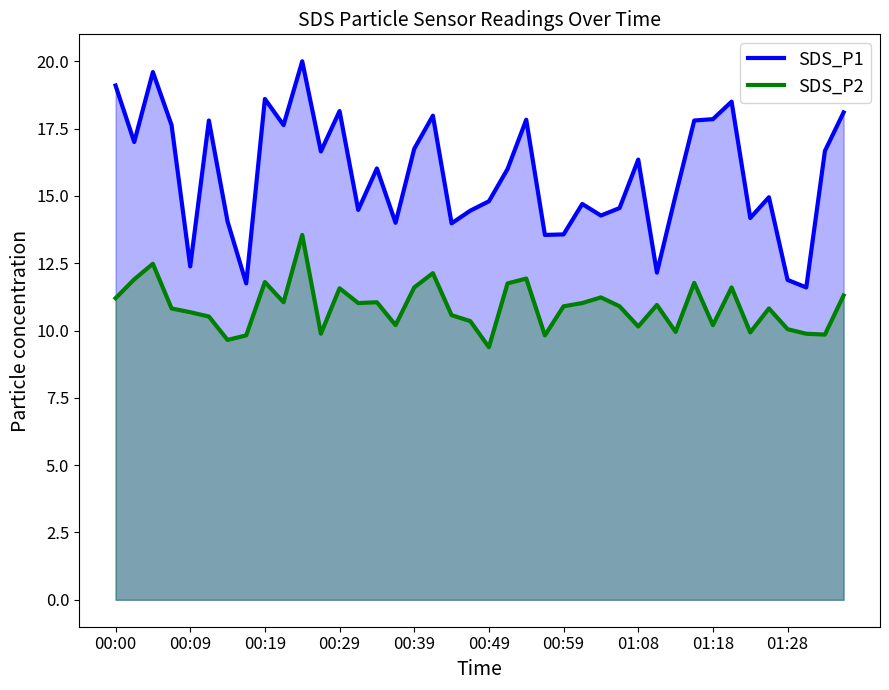

What is the value of the SDS_P1 point at the 32nd from the left?

17.8